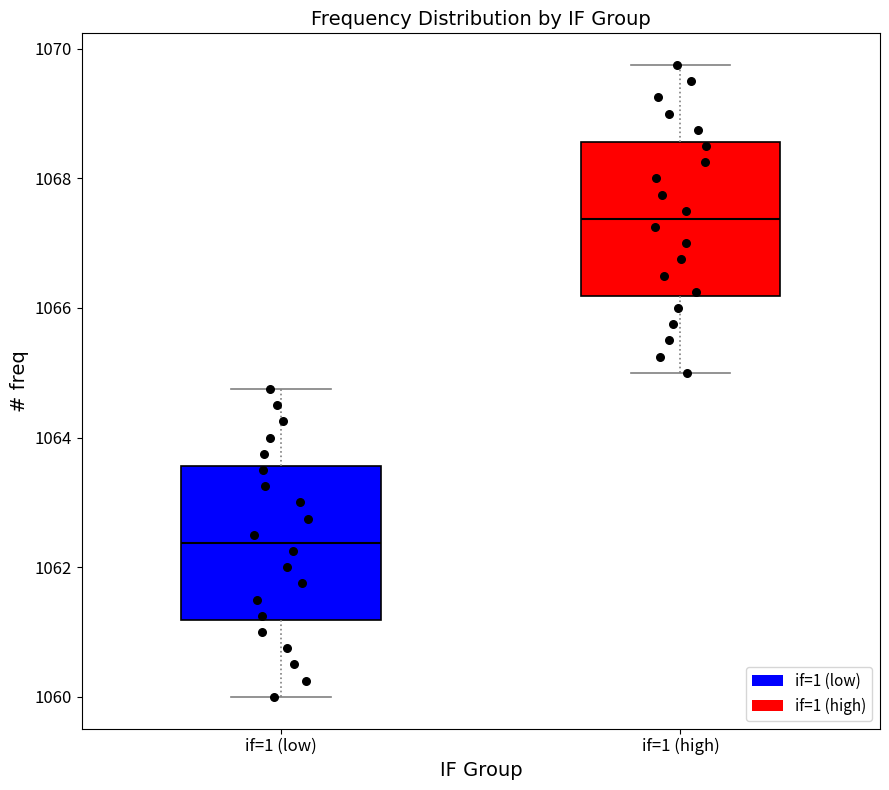

Which box's median line is the highest?

if=1 (high)